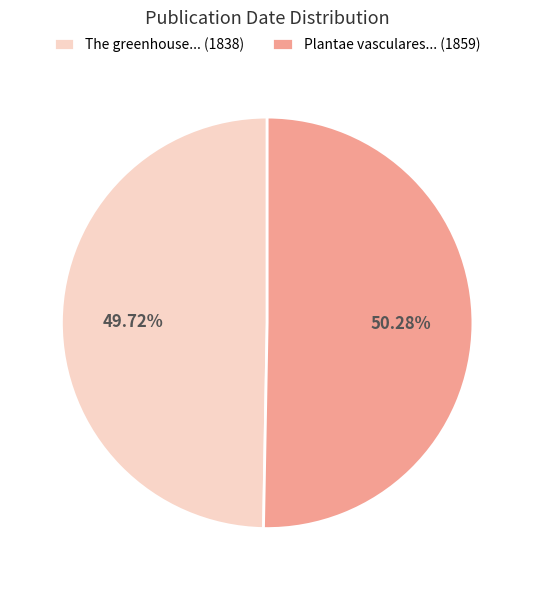

Which category accounts for the majority?

Plantae vasculares... (1859)